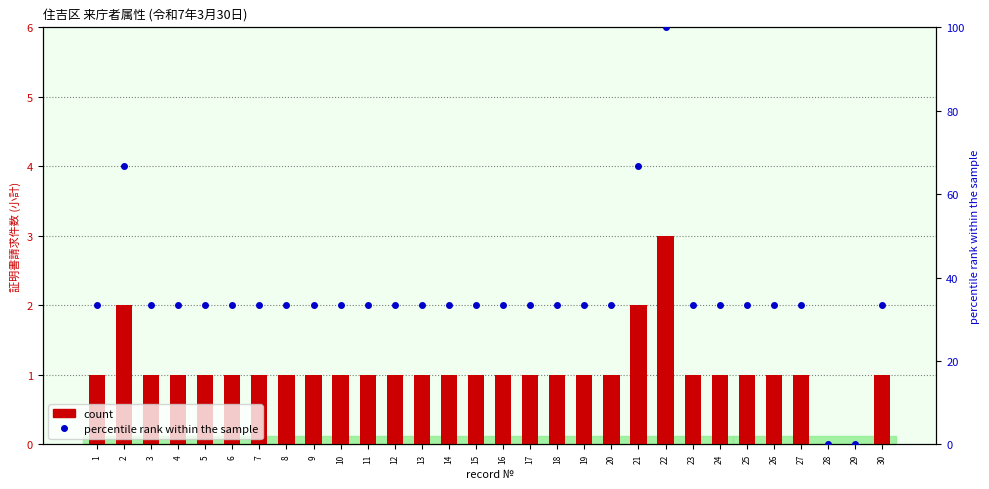

What is the value of the count bar at the 17th from the left?

1.0